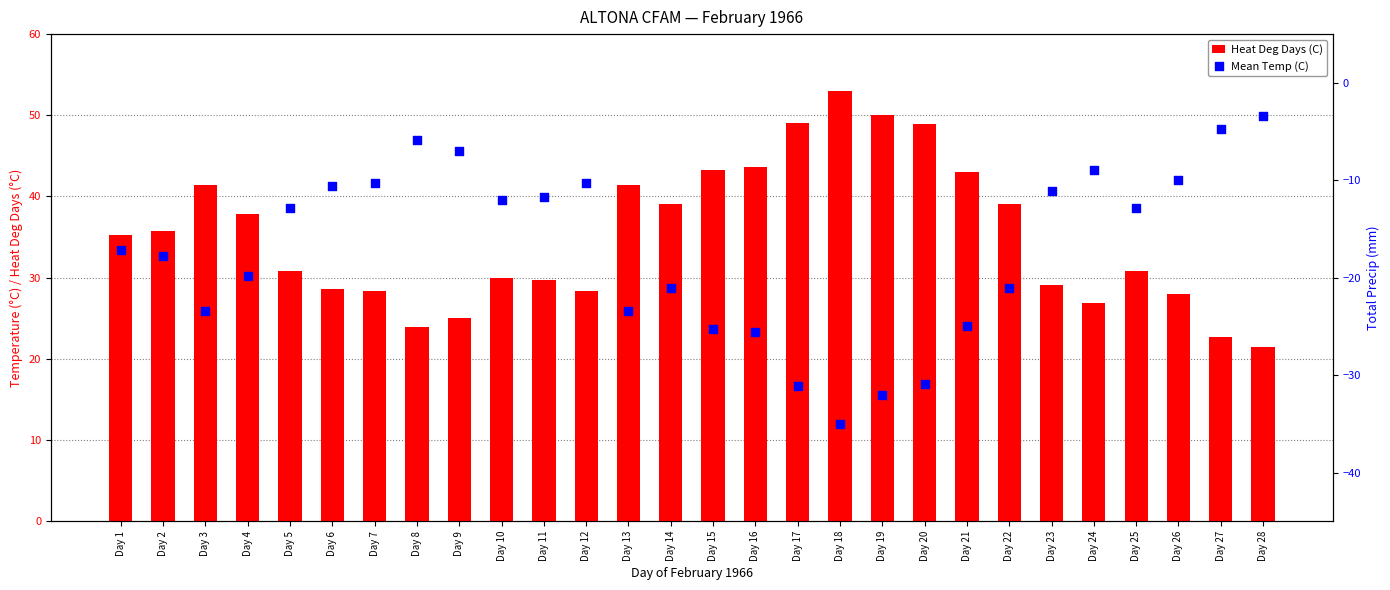

Which series has the largest total across all categories?

Heat Deg Days (C)